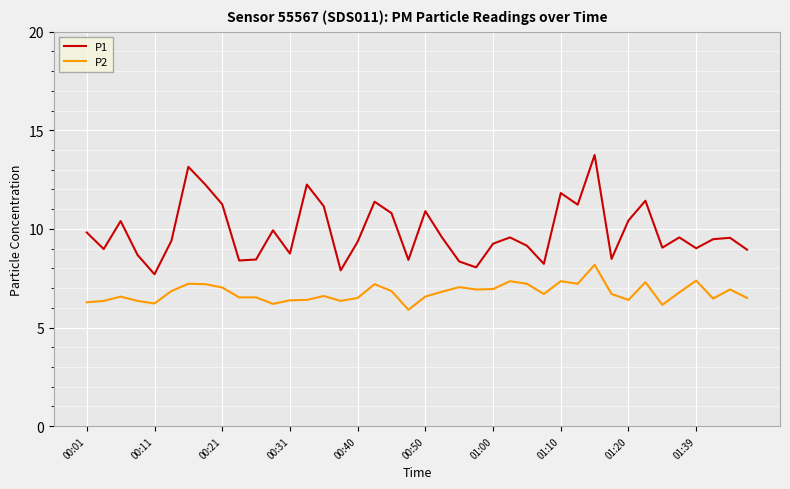

What is the greatest value displayed?

13.8